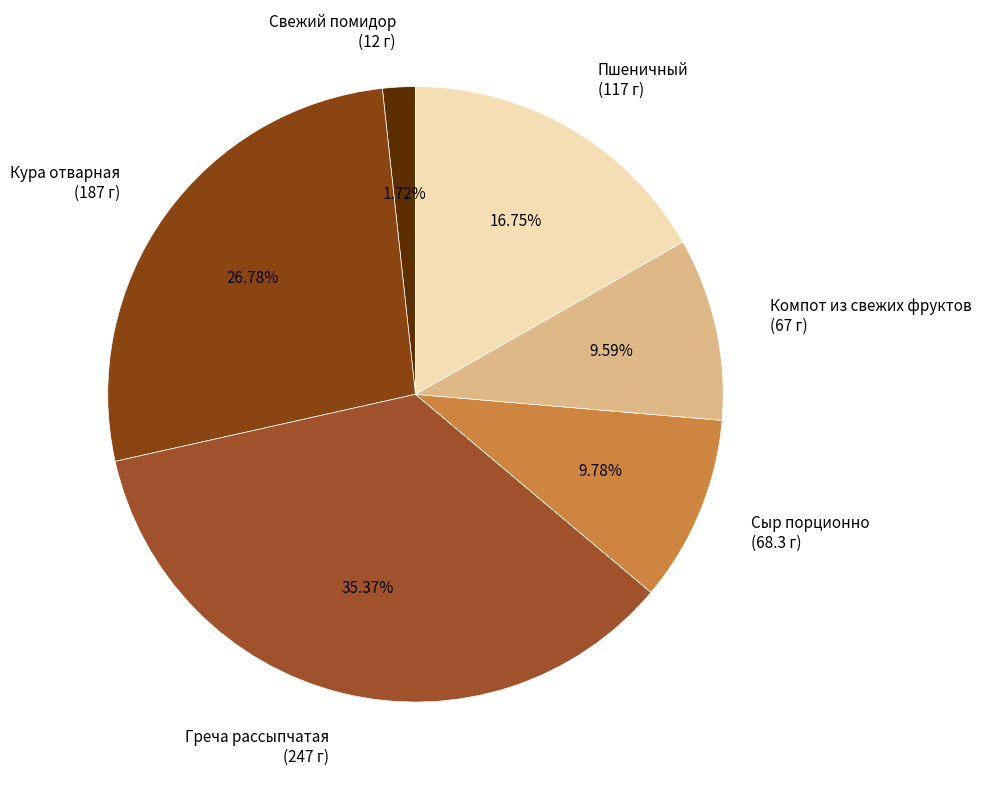

Is there a majority slice in this chart?

No